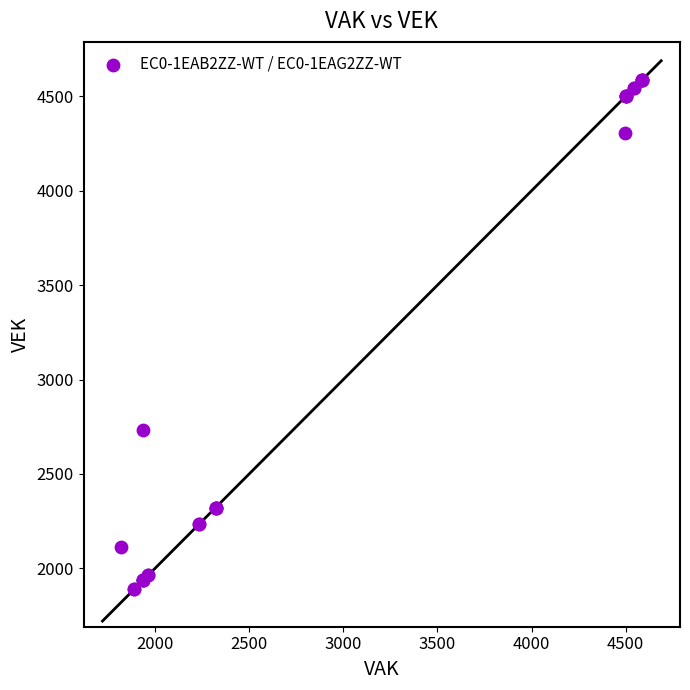

What Y value in the scatter plot is closest to 3239?

2735